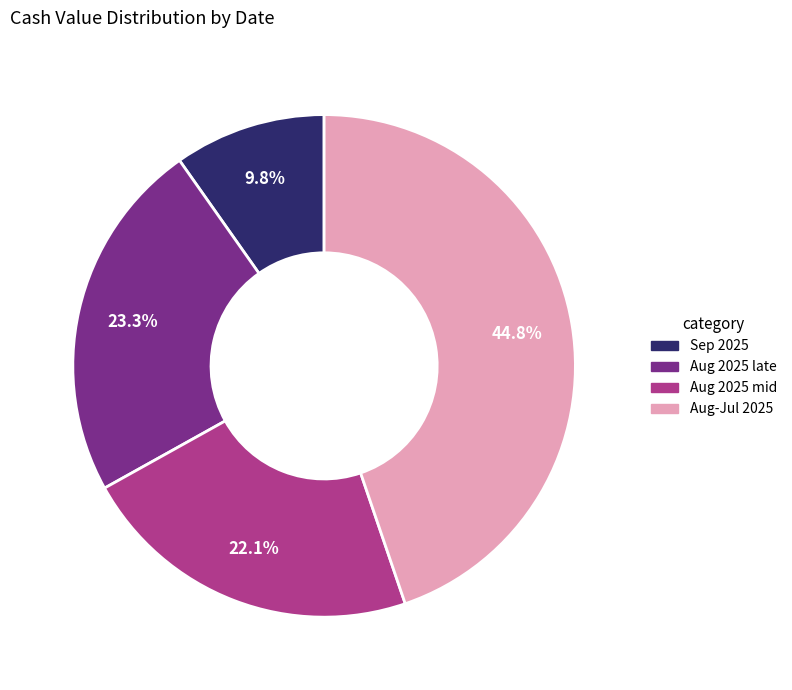

Rank the categories by value from highest to lowest.

Aug-Jul 2025, Aug 2025 late, Aug 2025 mid, Sep 2025